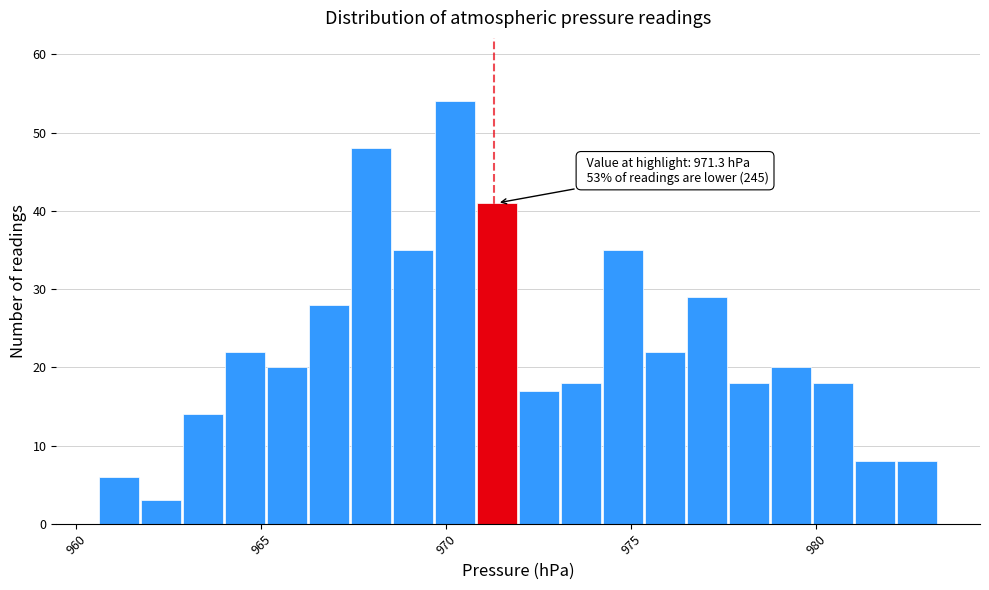

Around what value on the x-axis is the tallest bar? Give the approximate position of its centre, as read against the axis.

970.0